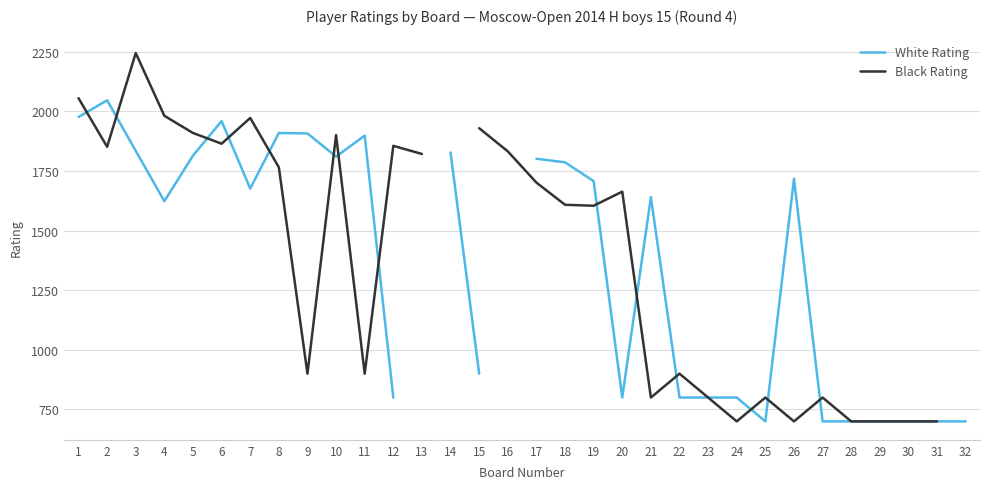

How many values in White Rating are above zero?

30